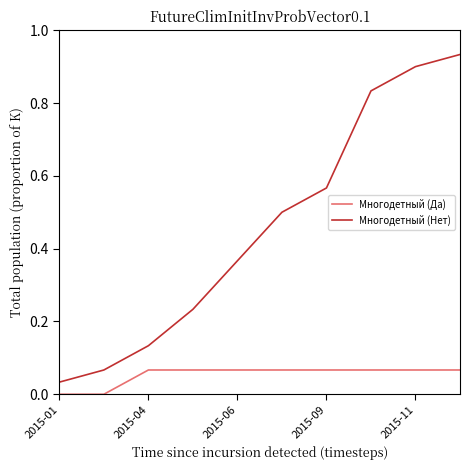

True or false: Многодетный (Да) and Многодетный (Нет) cross at least once.

False